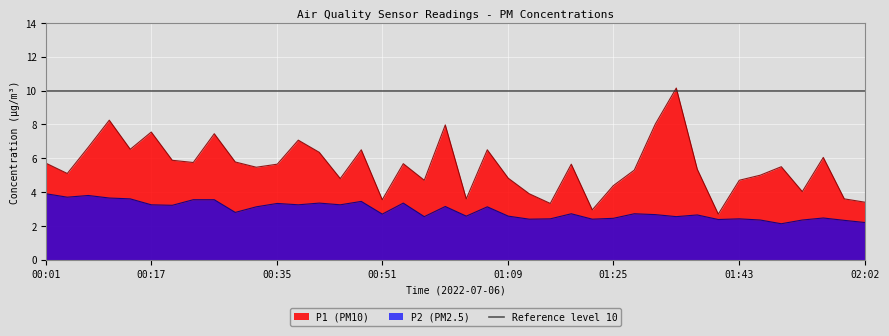

What is the sum of all P2 values?

116.4